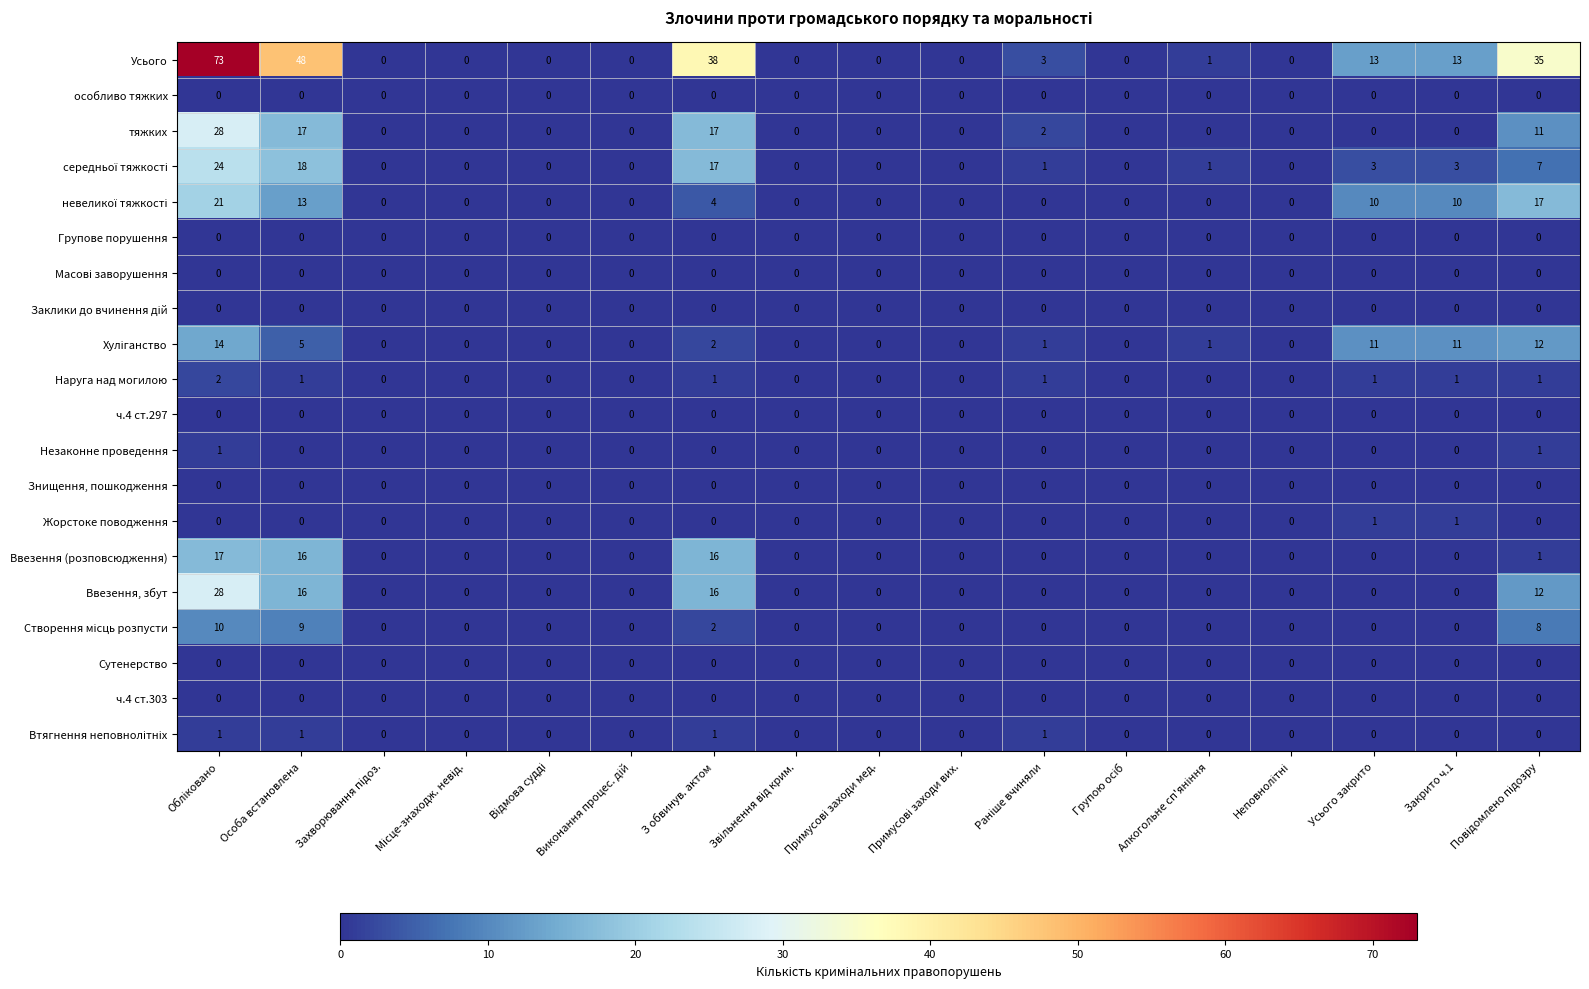

Which series has the widest spread of values?

Усього